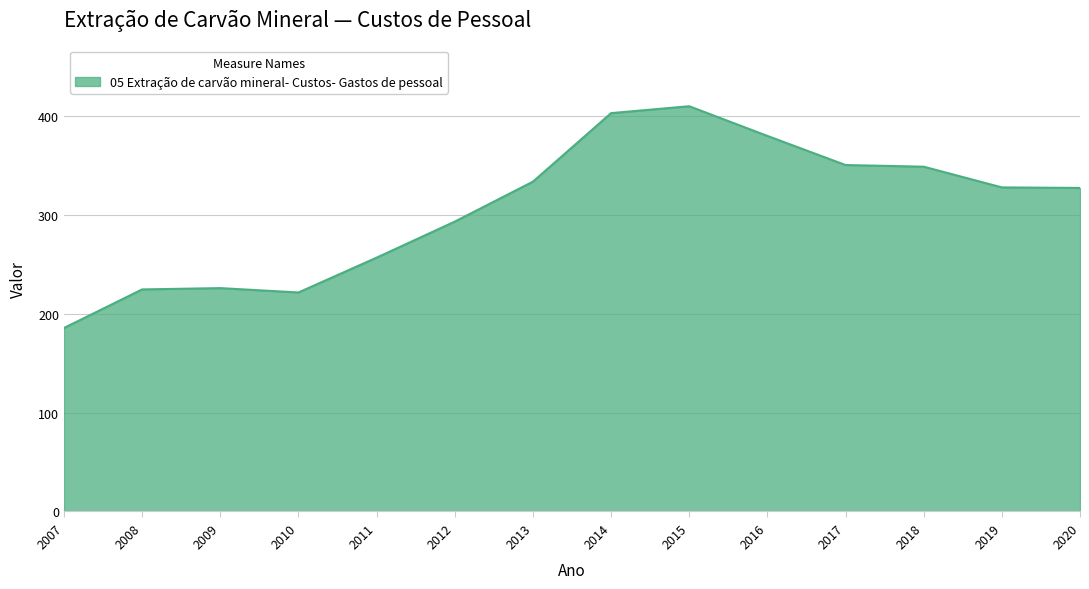

How many series are shown in this chart?

1